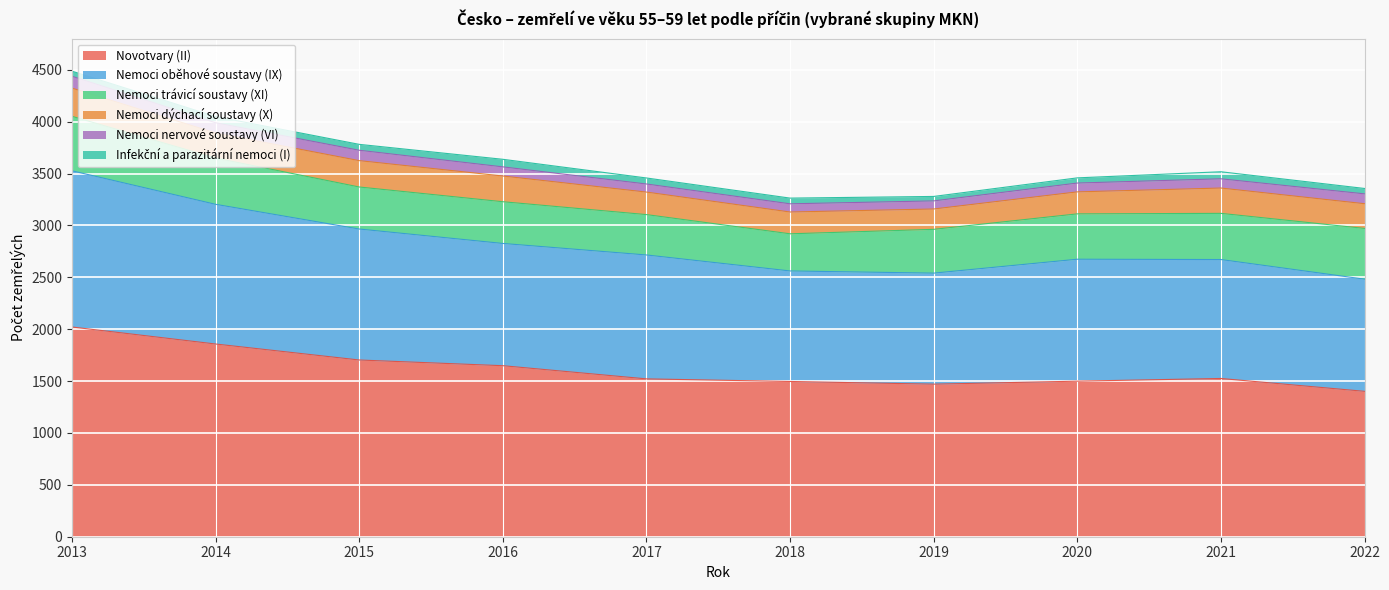

True or false: Novotvary (II) has more than 2 interior local peaks.

False